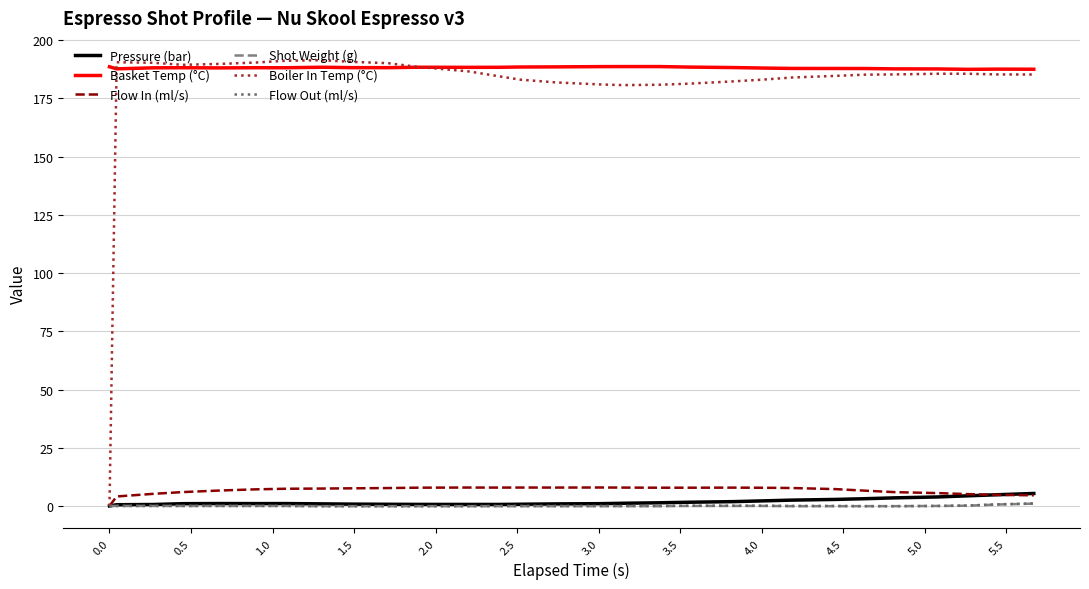

What is the maximum value for Basket Temp (°C)?

188.7